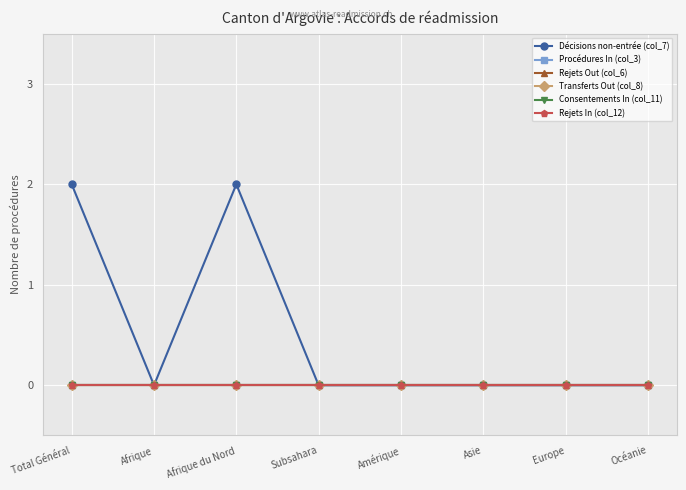

Between Afrique and Afrique du Nord, which series saw the biggest shift?

Décisions non-entrée (col_7)